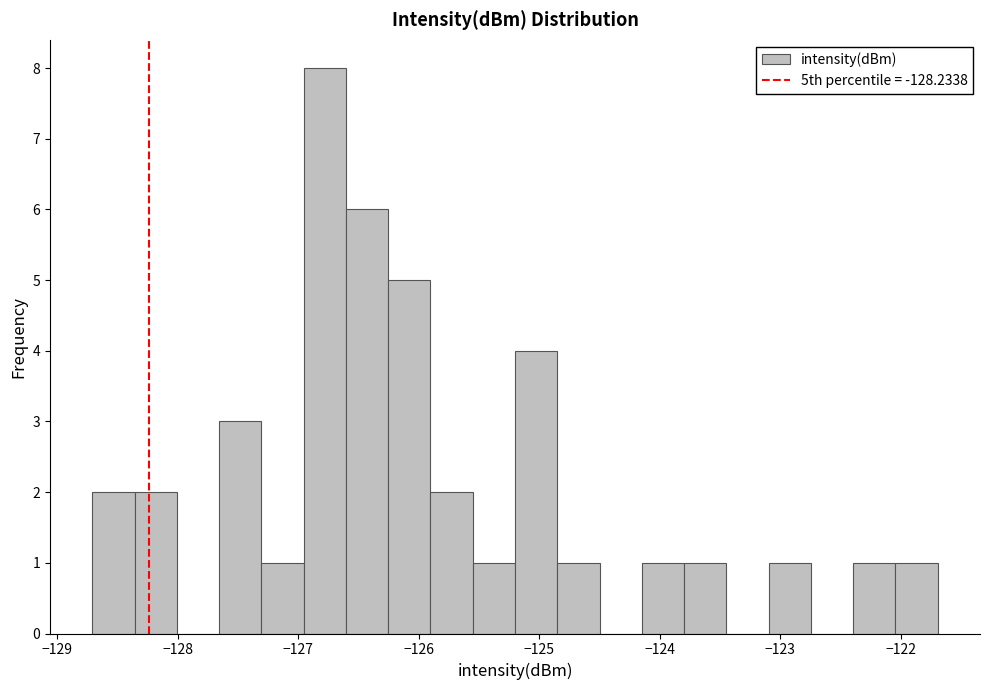

Read against the x-axis, roughly where is the centre of the tallest bar?

-126.8